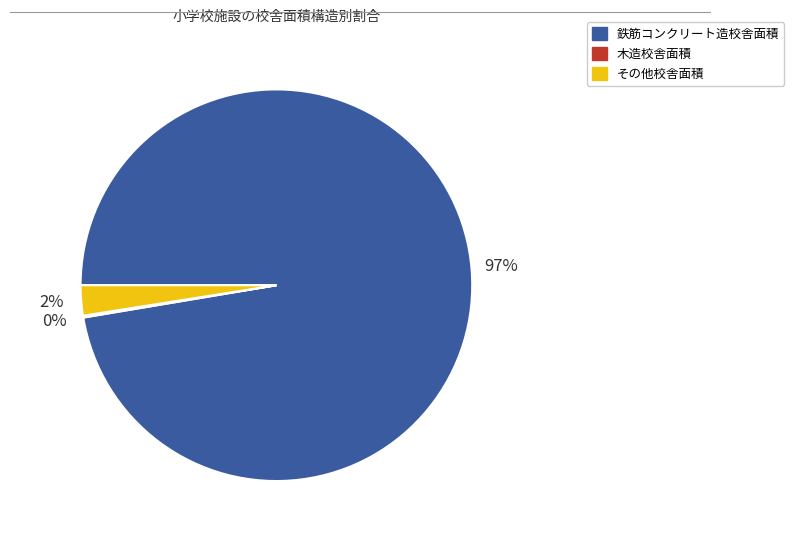

Does any single category account for the majority?

Yes